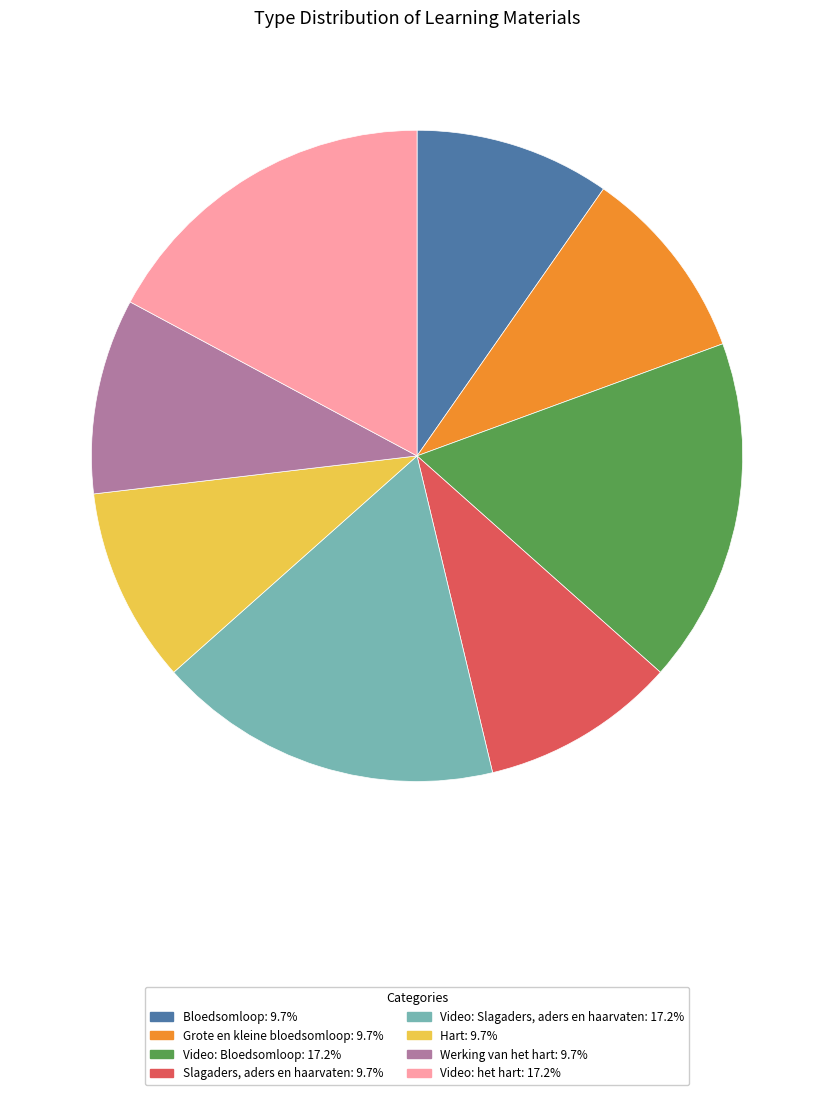

Approximately how many times larger is the value at Video: Slagaders, aders en haarvaten: 17.2% compared to Bloedsomloop: 9.7%?

1.8